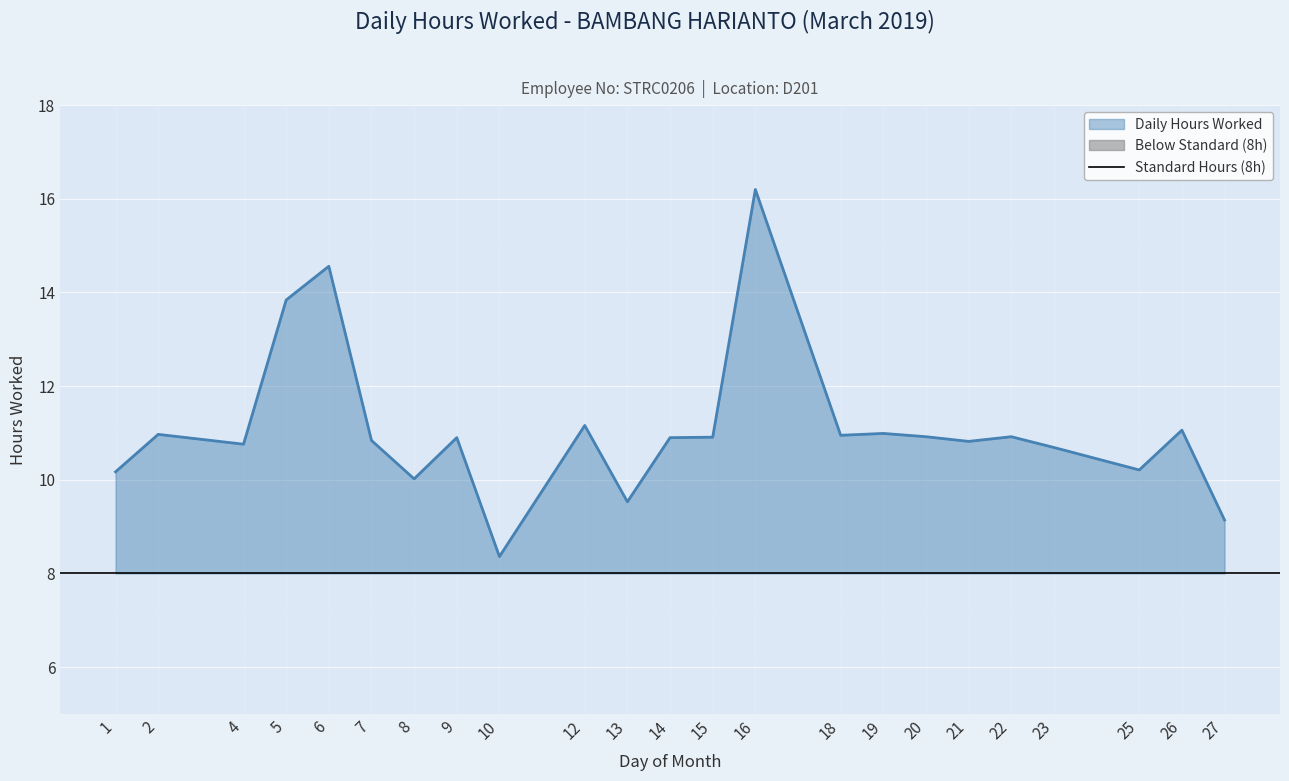

How many interior local peaks (higher than both neighbors) does the data have?

8